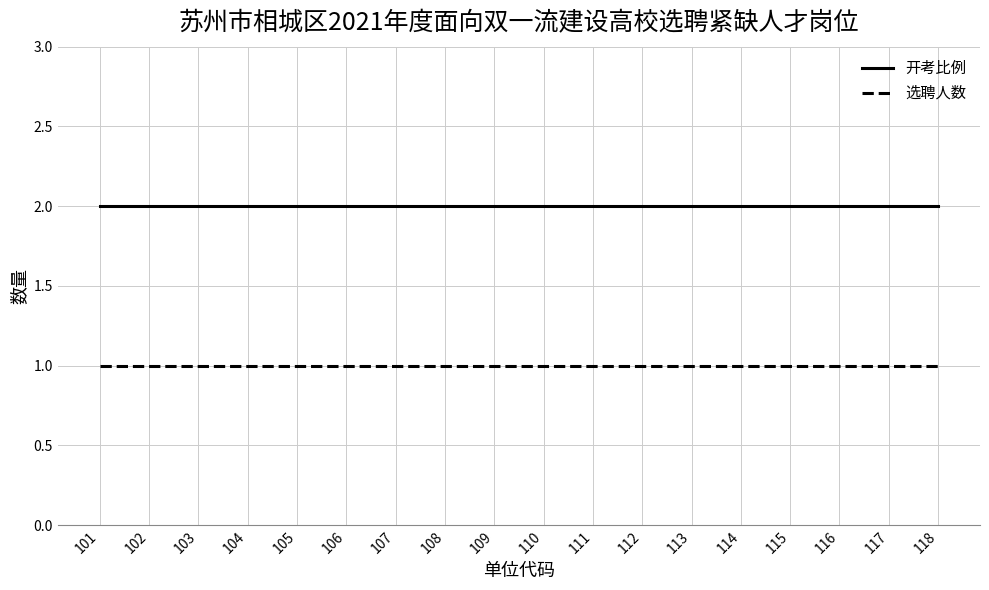

What is the maximum value for 选聘人数?

1